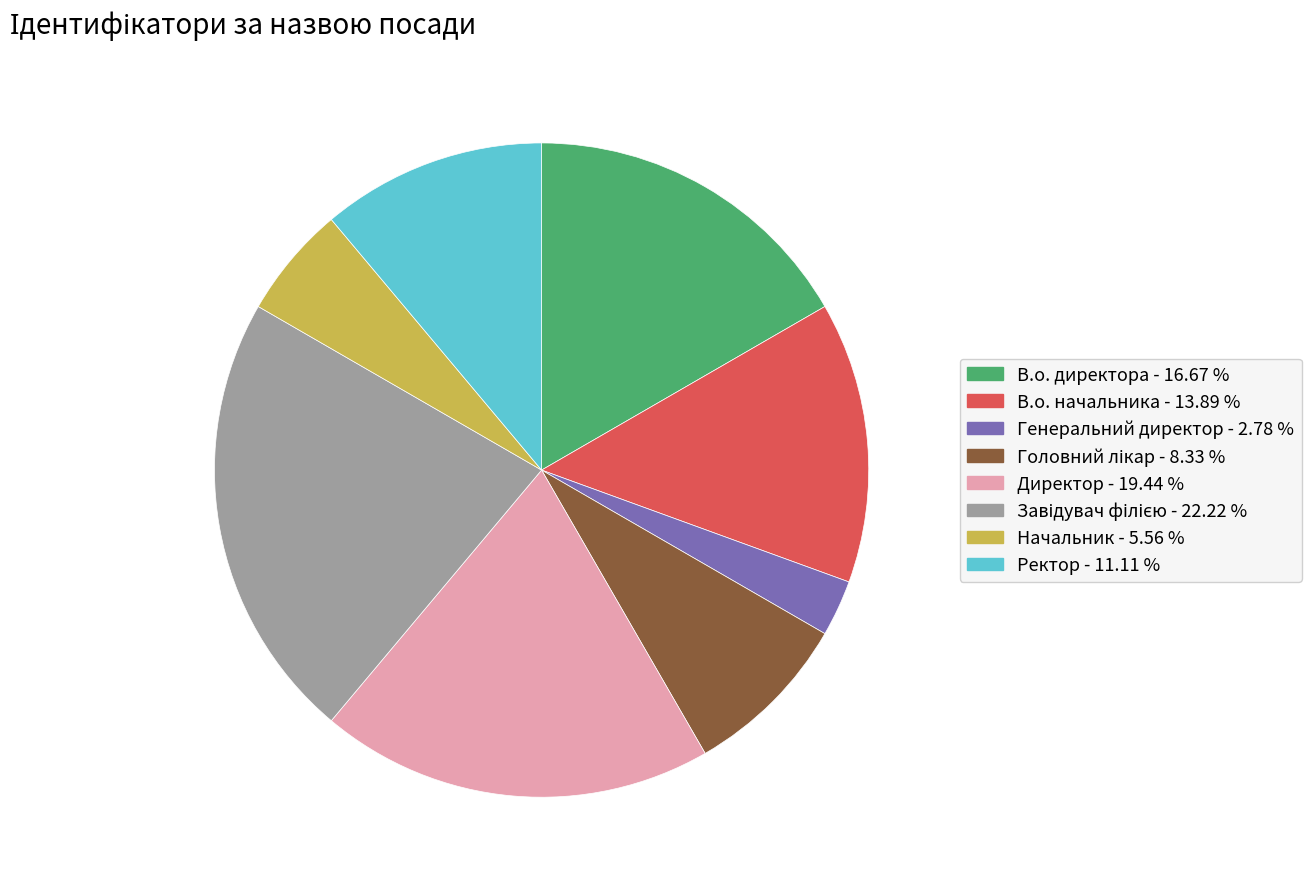

The Директор slice represents 34% of the pie. True or false?

False